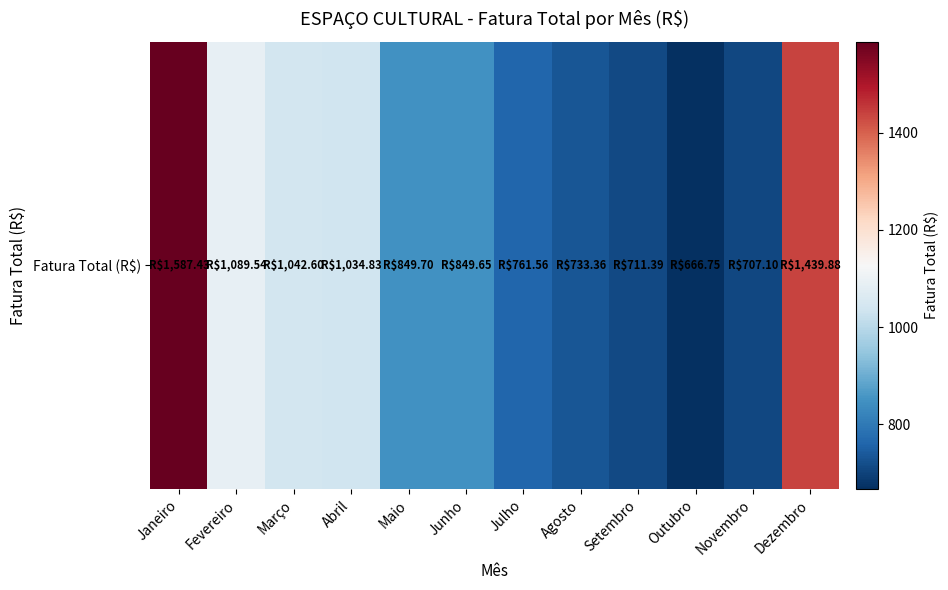

At which label is the value closest to 1127?

Fevereiro